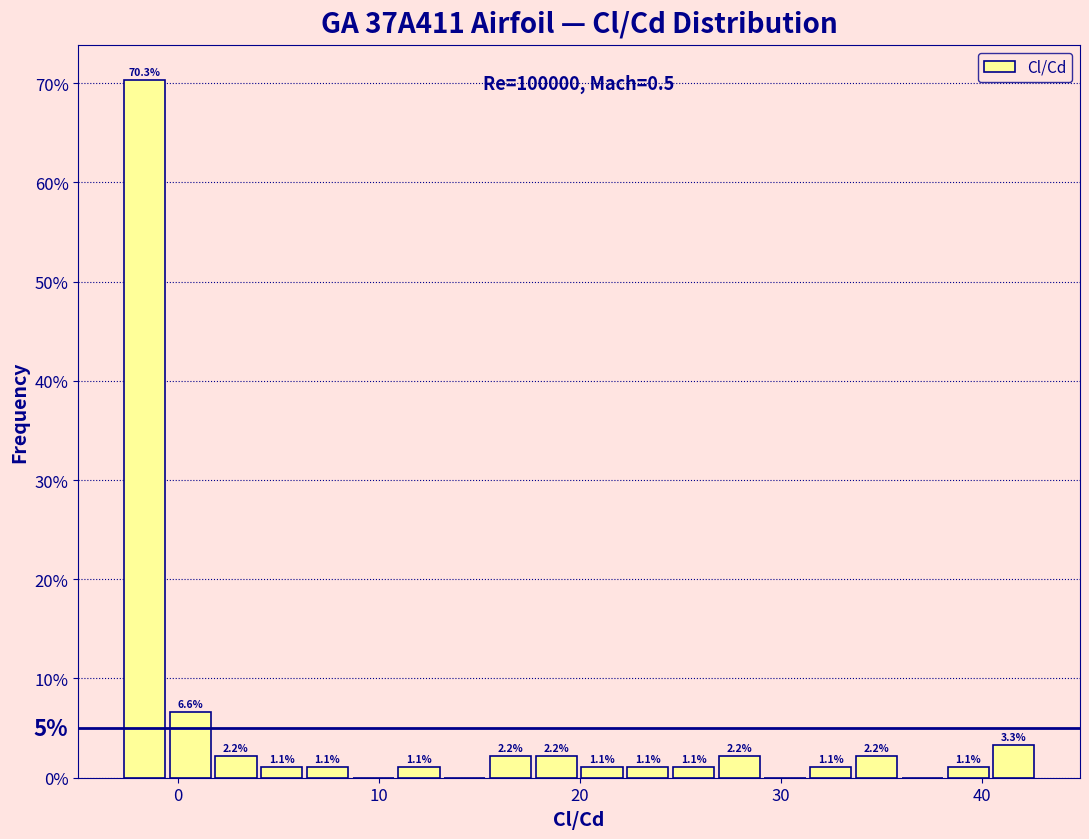

Read against the x-axis, roughly where is the centre of the tallest bar?

-2